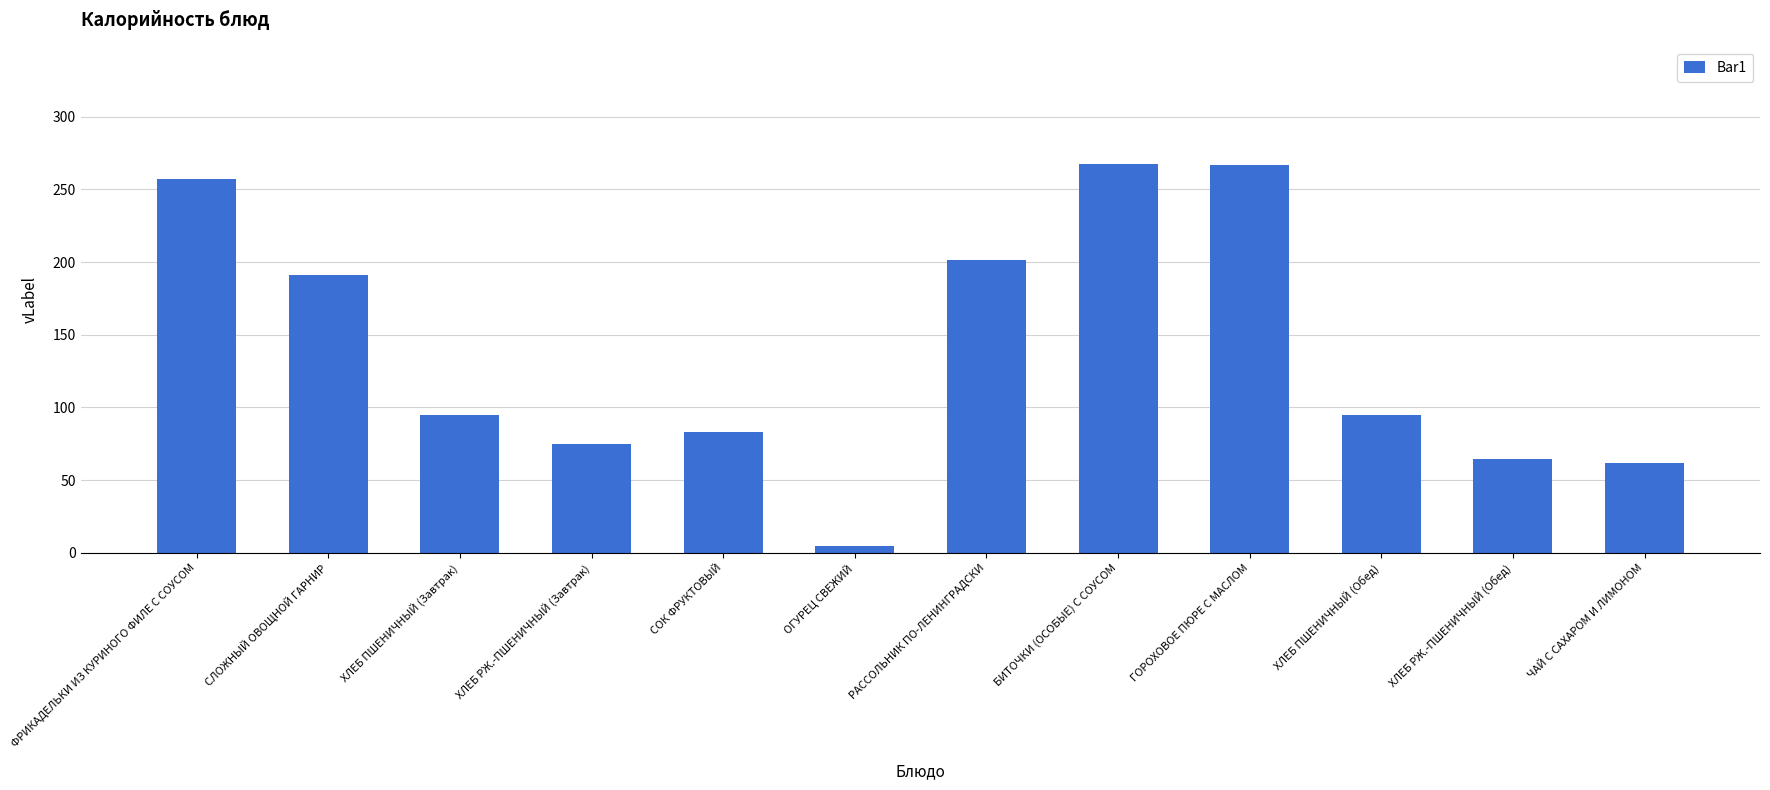

Which has a higher value, ХЛЕБ ПШЕНИЧНЫЙ (Обед) or РАССОЛЬНИК ПО-ЛЕНИНГРАДСКИ?

РАССОЛЬНИК ПО-ЛЕНИНГРАДСКИ